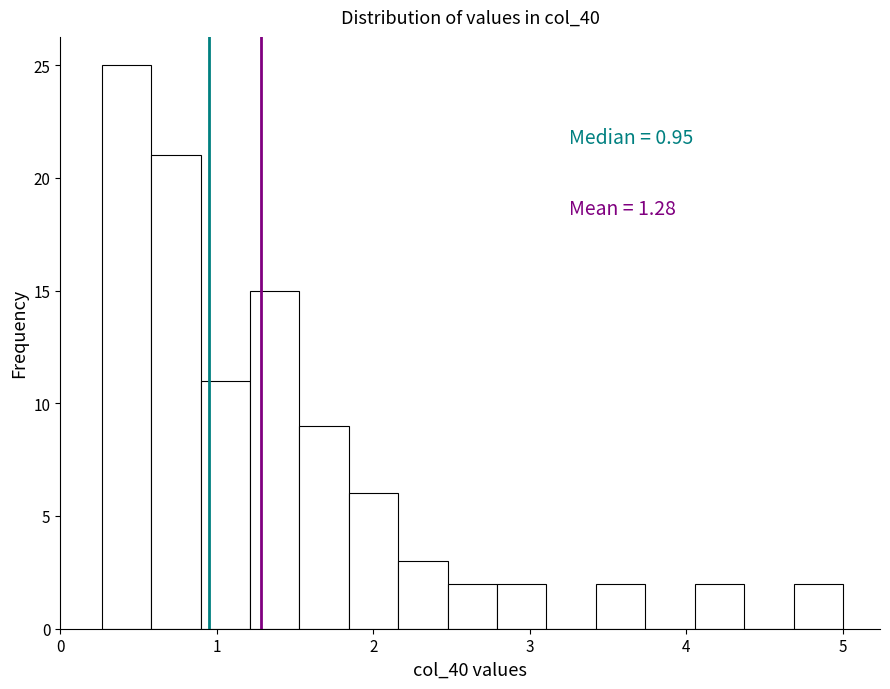

Read against the x-axis, roughly where is the centre of the tallest bar?

0.4